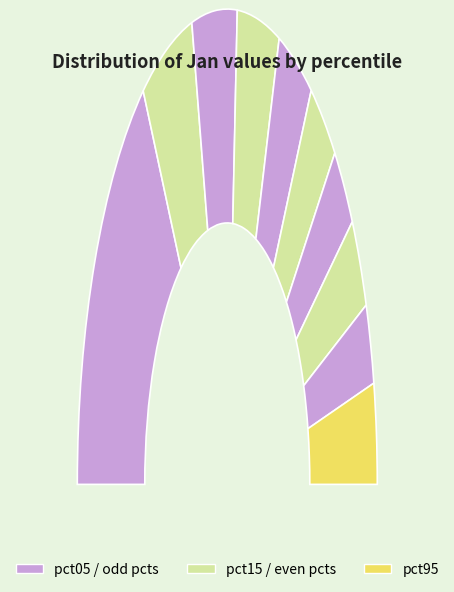

To the nearest percent, what is the combined percentage of pct55 and pct85?

12%